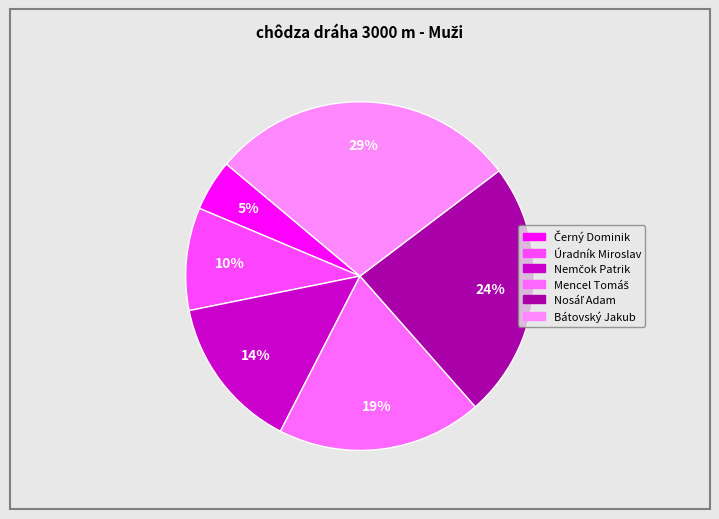

Does any single category account for the majority?

No